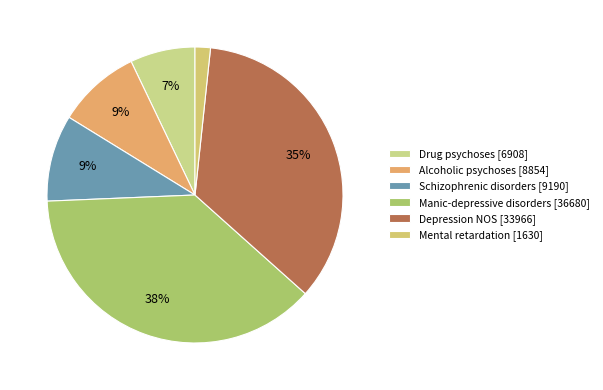

How many slices are in this pie chart?

6